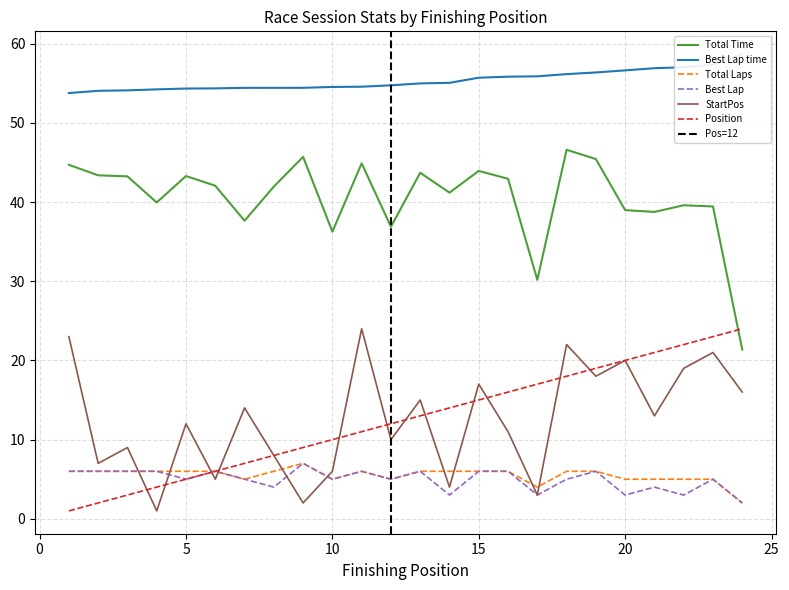

What is the difference between the maximum and minimum values in the Best Lap time series?

4.9